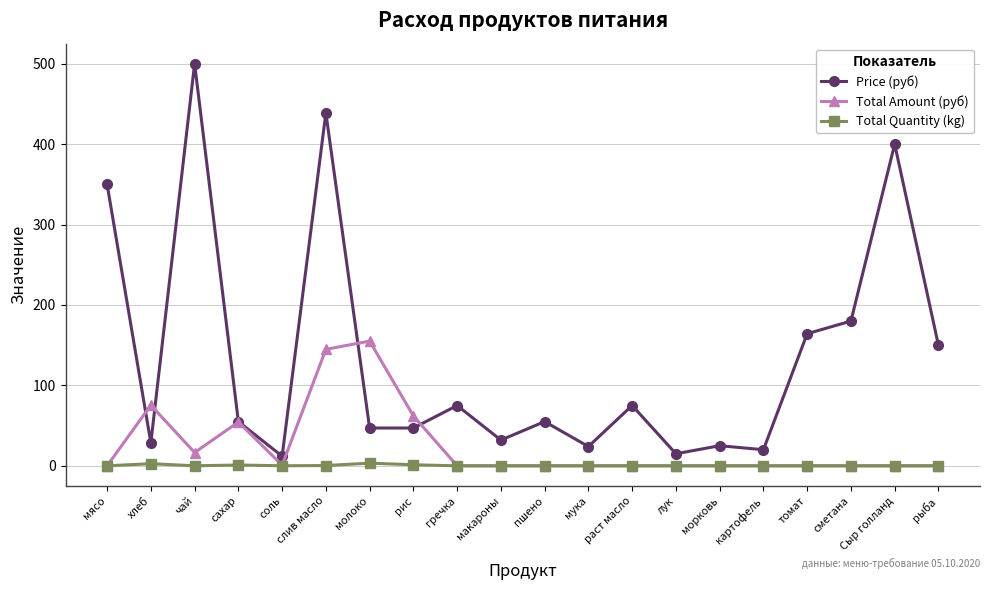

Where is the first local minimum for Price (руб)?

хлеб